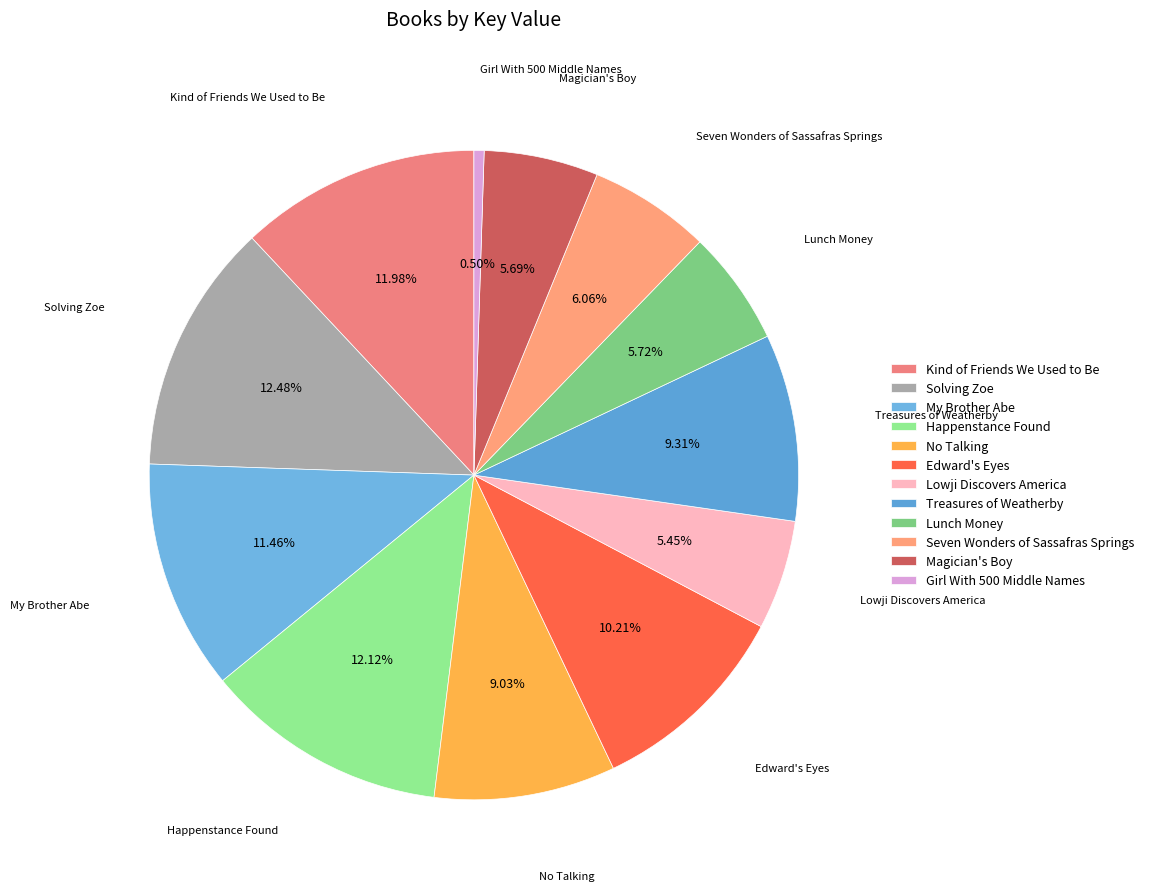

What percentage is the Lunch Money slice, to the nearest percent?

6%